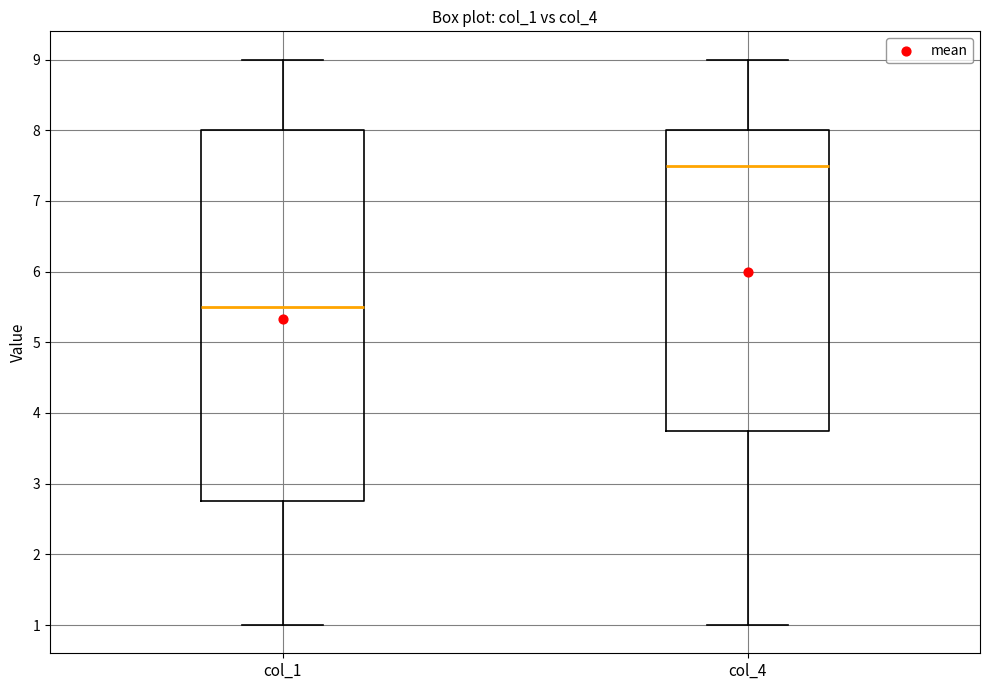

Where does the median line of the box for col_4 sit on the y-axis? The values are not printed on the chart, so give them approximately, as read against the axis.

7.5